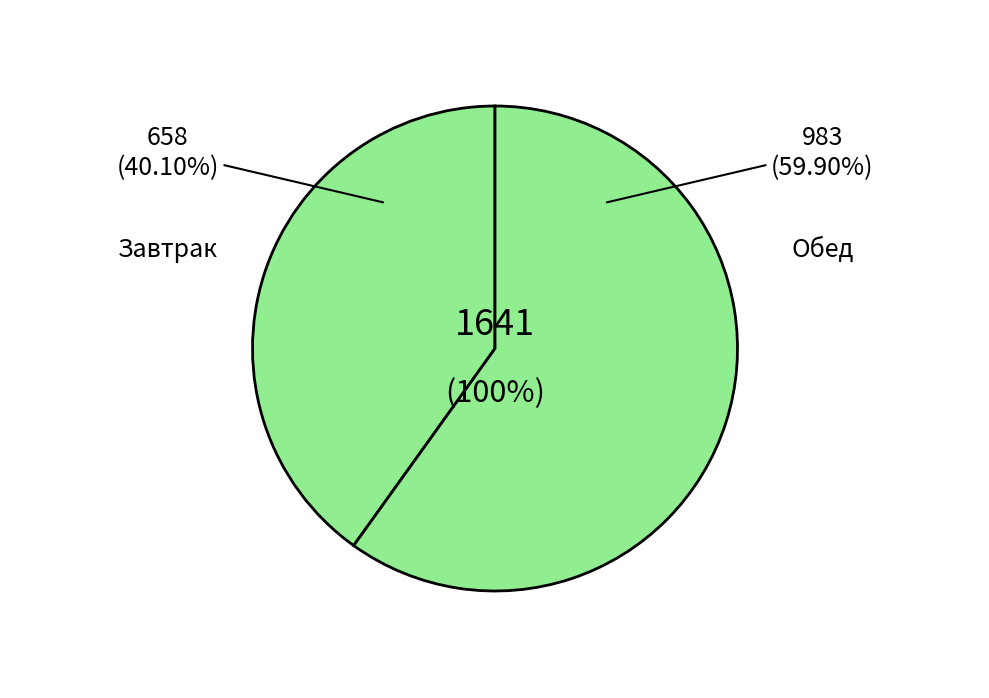

What percentage is the Завтрак slice, to the nearest percent?

40%